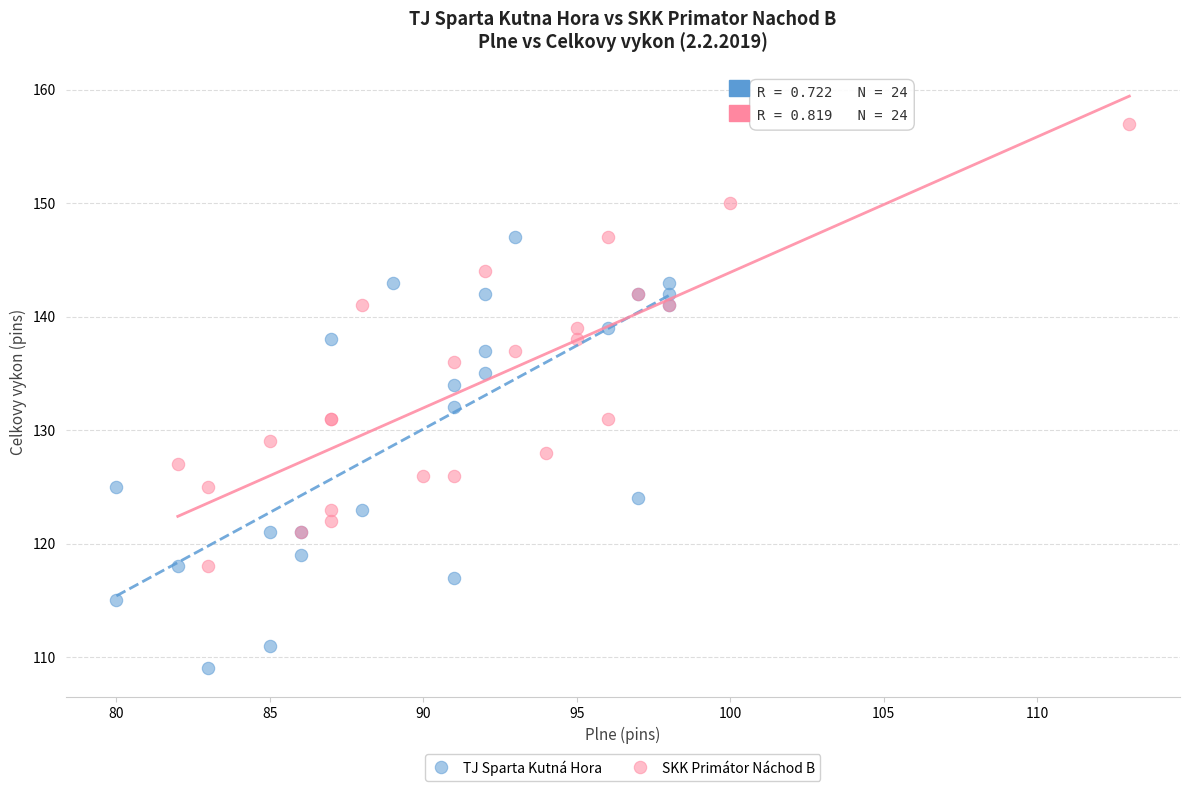

Which series has the widest spread of Y values?

SKK Primátor Náchod B